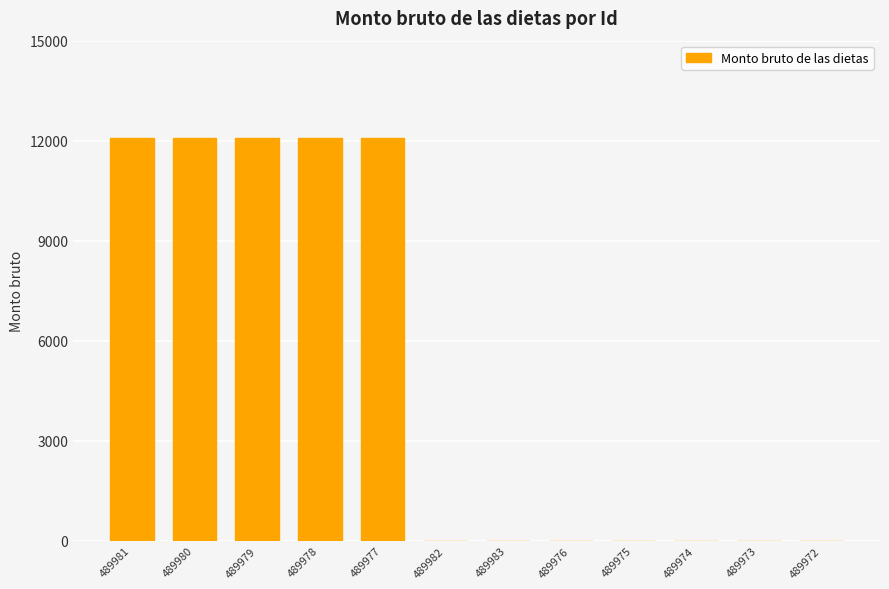

What is the maximum value shown in the chart?

12070